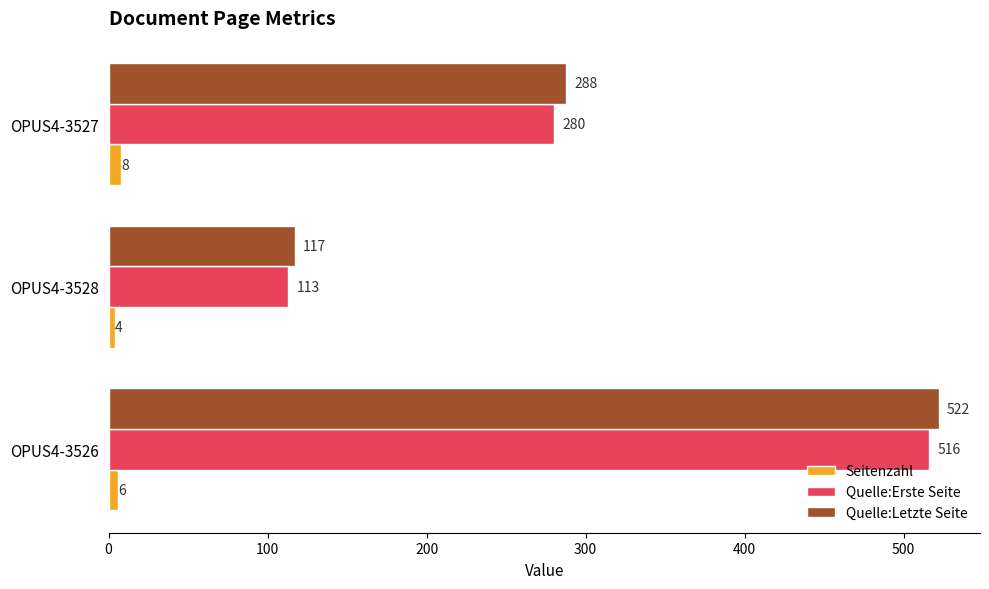

Rank the categories by Seitenzahl value from lowest to highest.

OPUS4-3528, OPUS4-3526, OPUS4-3527